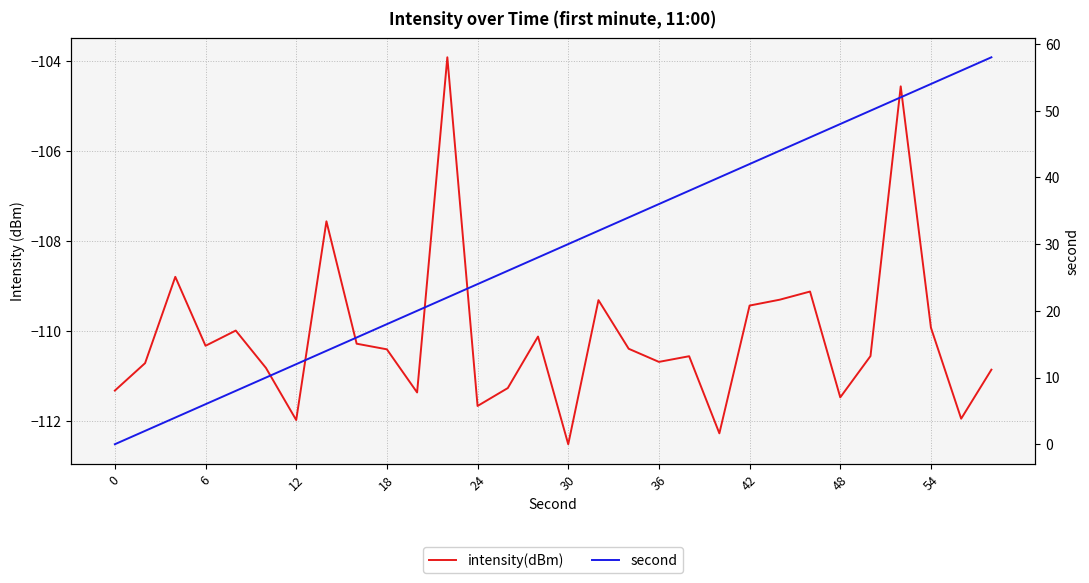

True or false: intensity(dBm) and second intersect in this chart.

False